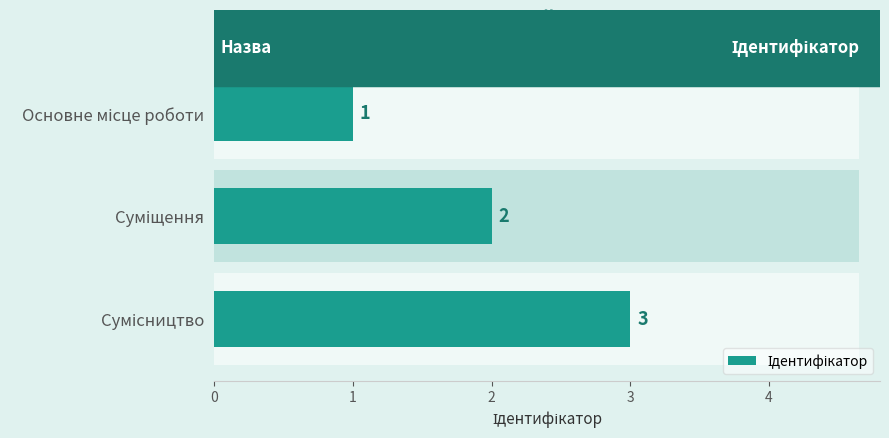

Which has a higher value, Сумісництво or Основне місце роботи?

Сумісництво